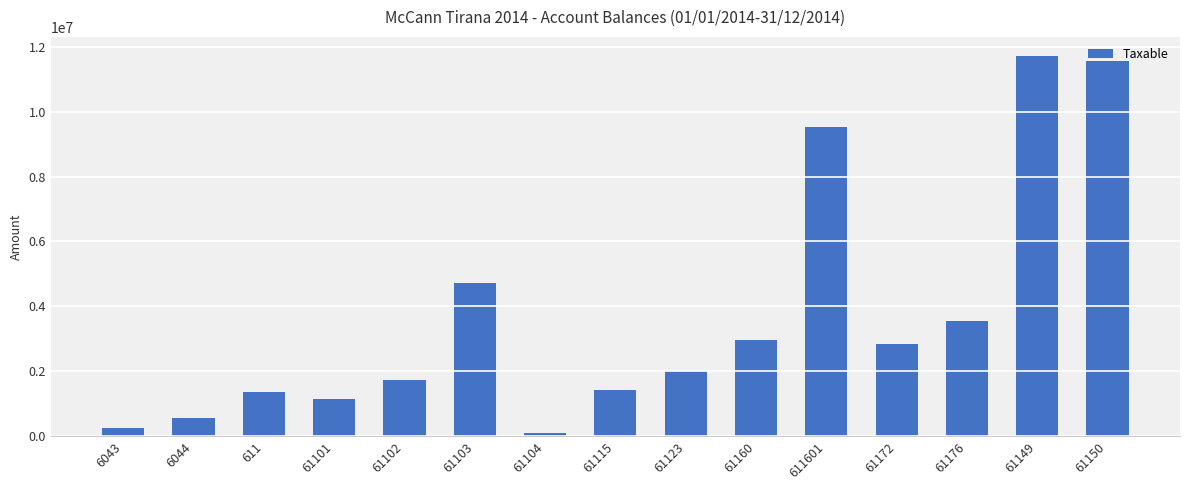

What is the change in value from 6043 to 61101?

+898816.6